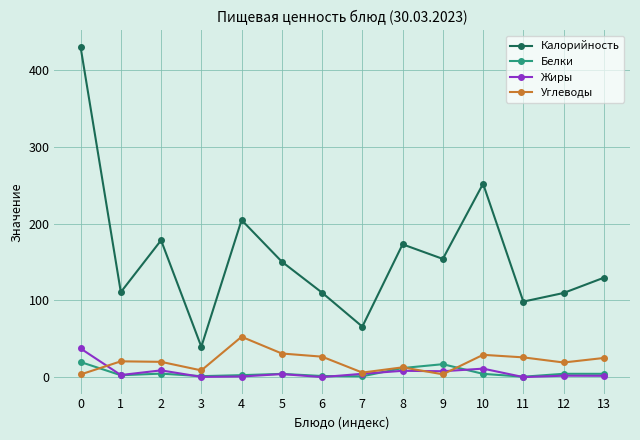

Which series has the largest range (max minus min)?

Калорийность